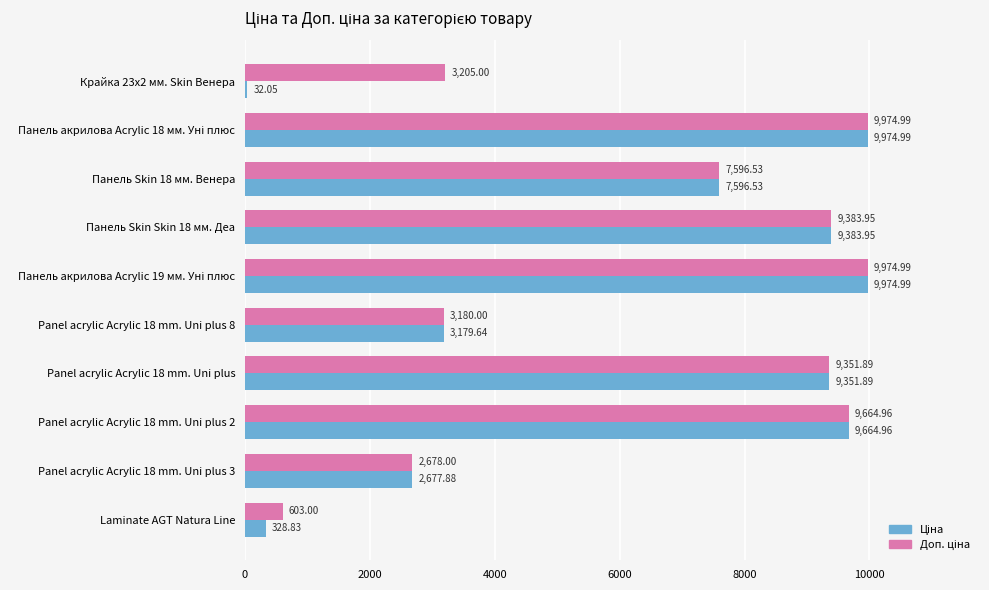

What is the total value across all series at Панель Skin 18 мм. Венера?

15193.1